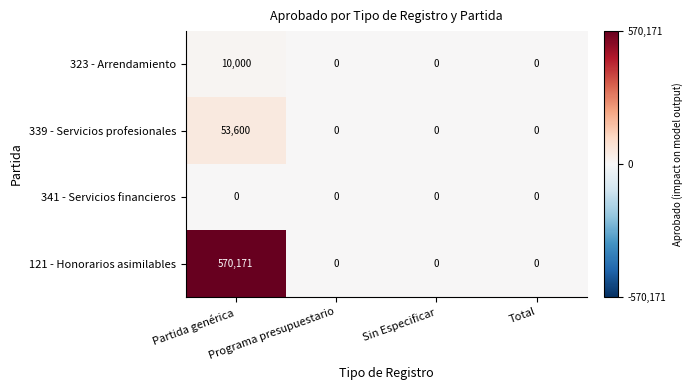

Rank the series by their maximum value, from highest to lowest.

121 - Honorarios asimilables, 339 - Servicios profesionales, 323 - Arrendamiento, 341 - Servicios financieros